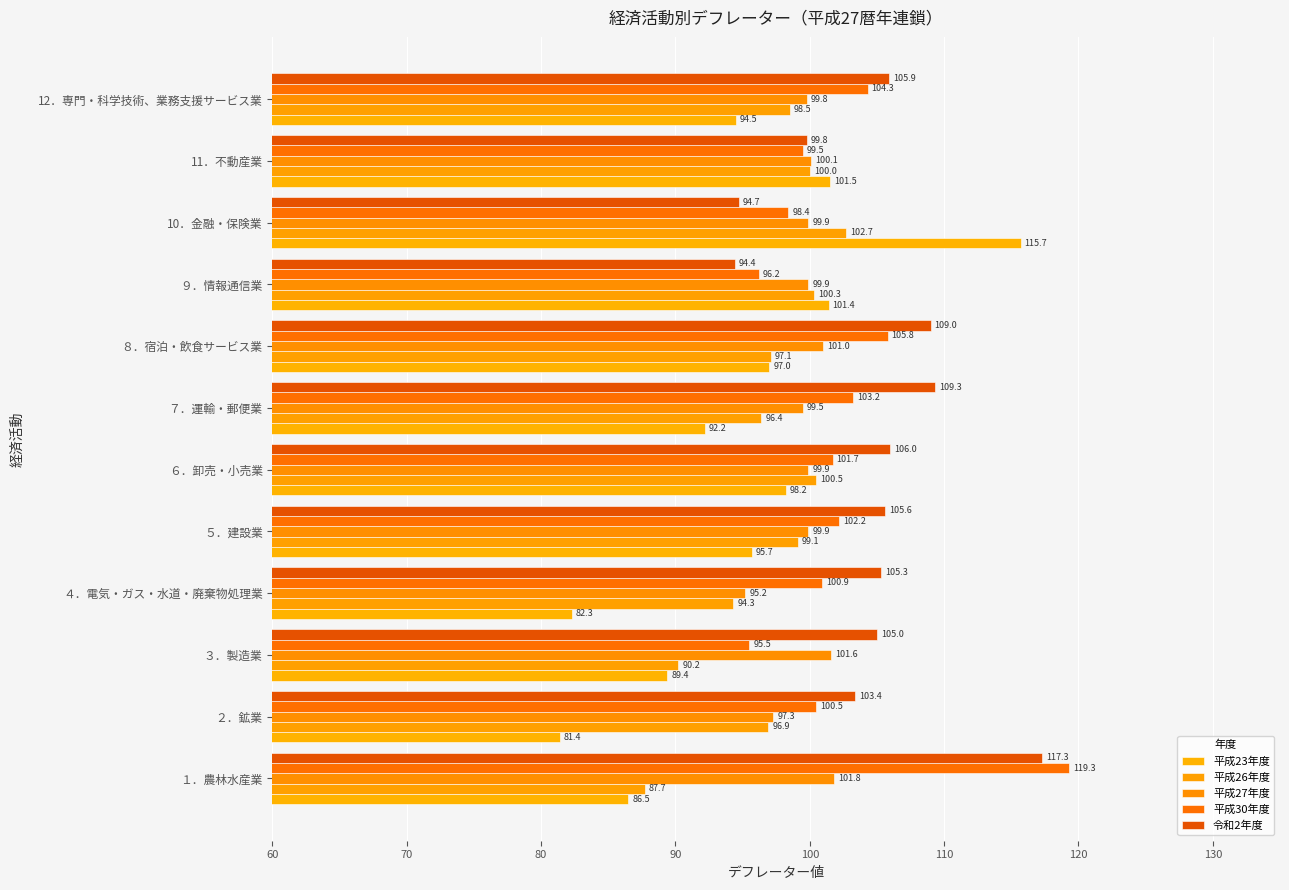

What is the sum of all 平成23年度 values?

1135.8